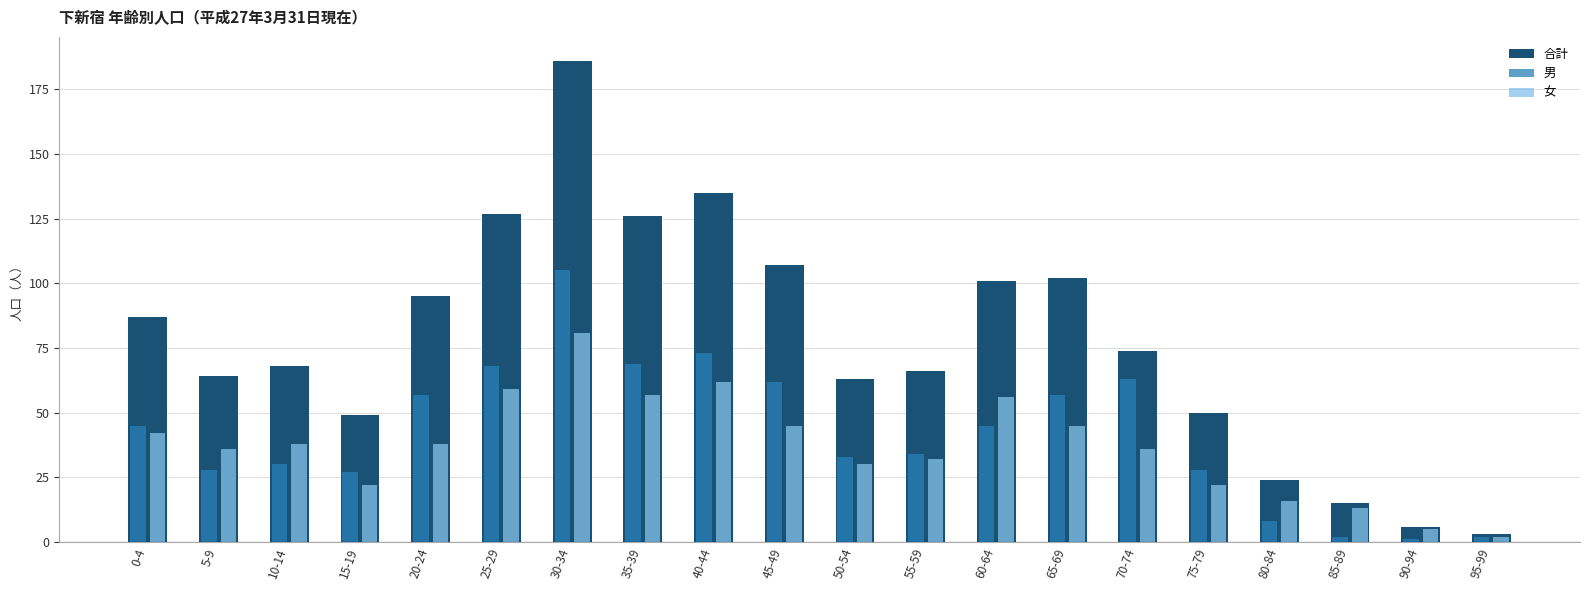

At which label does 女 reach its peak?

30-34